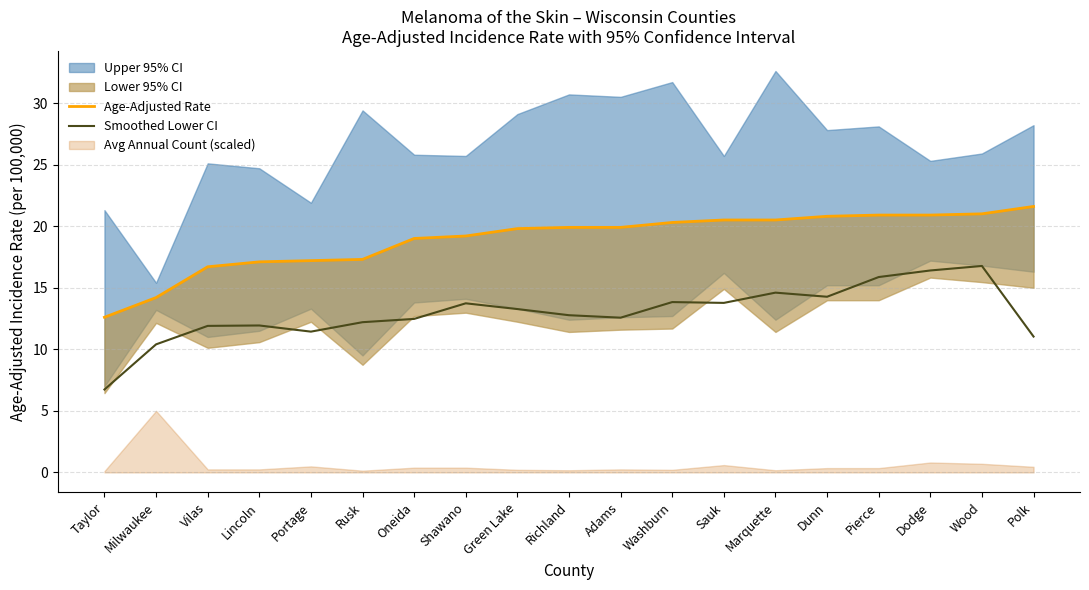

Which category has the highest value across all series?

Polk